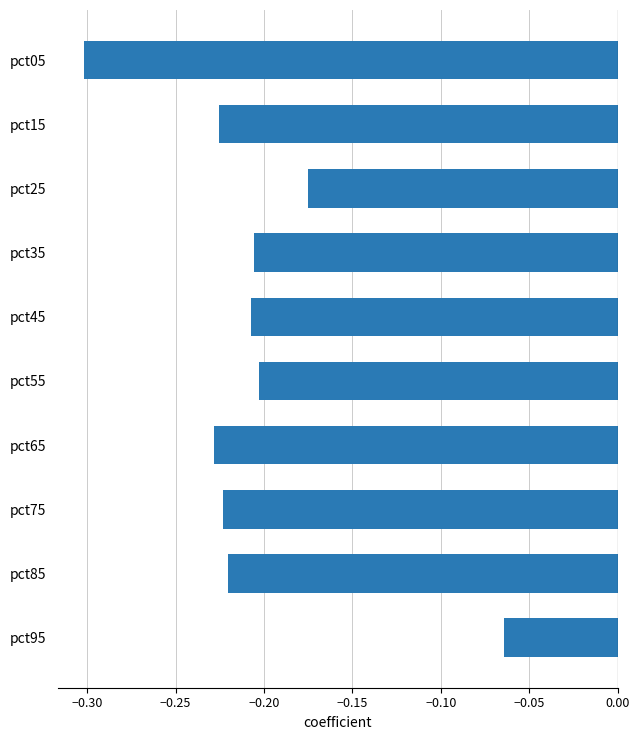

True or false: the data shows -0.0 at pct95.

False